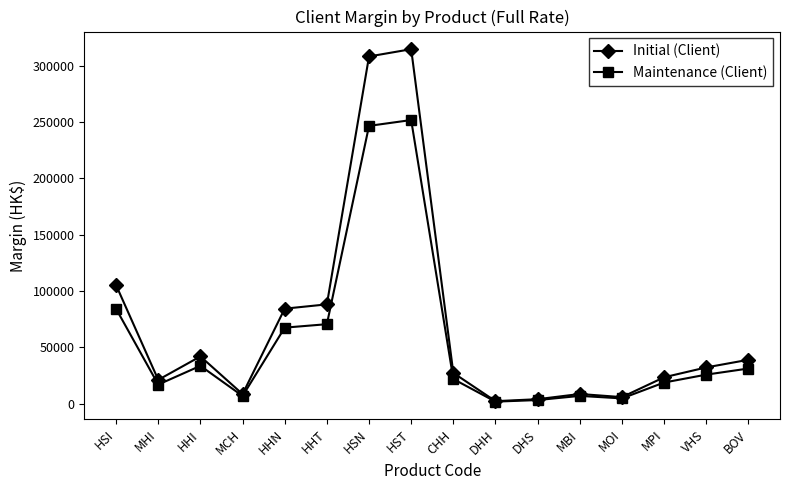

True or false: Maintenance (Client) has a value of 6766 at MBI.

True